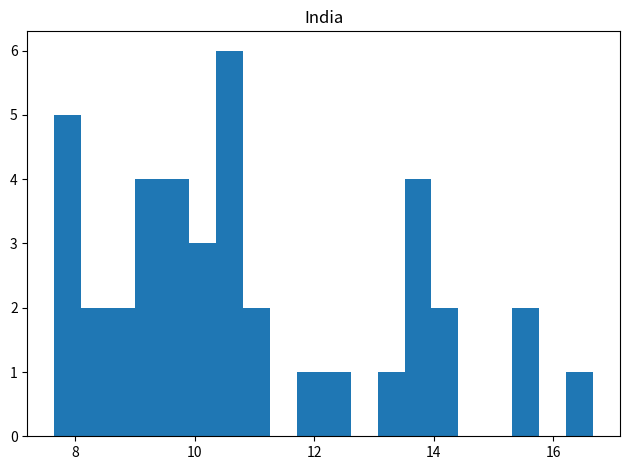

Around what value on the x-axis is the tallest bar? Give the approximate position of its centre, as read against the axis.

10.6